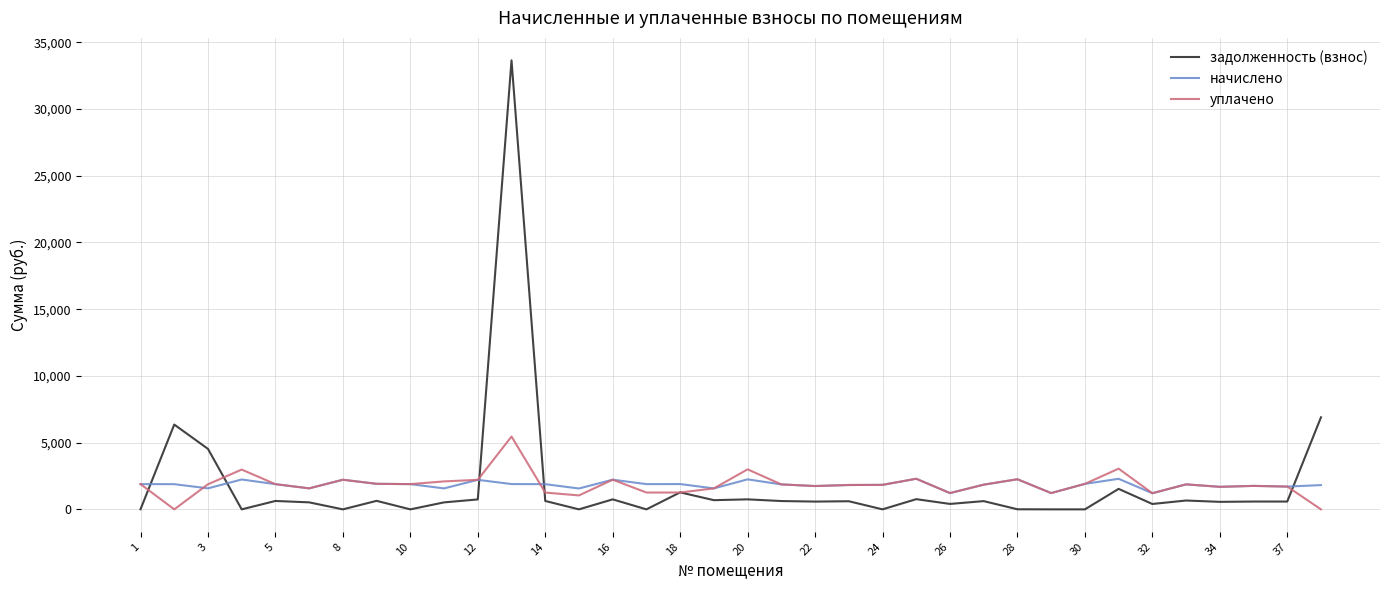

What is the minimum value for начислено?

1209.3